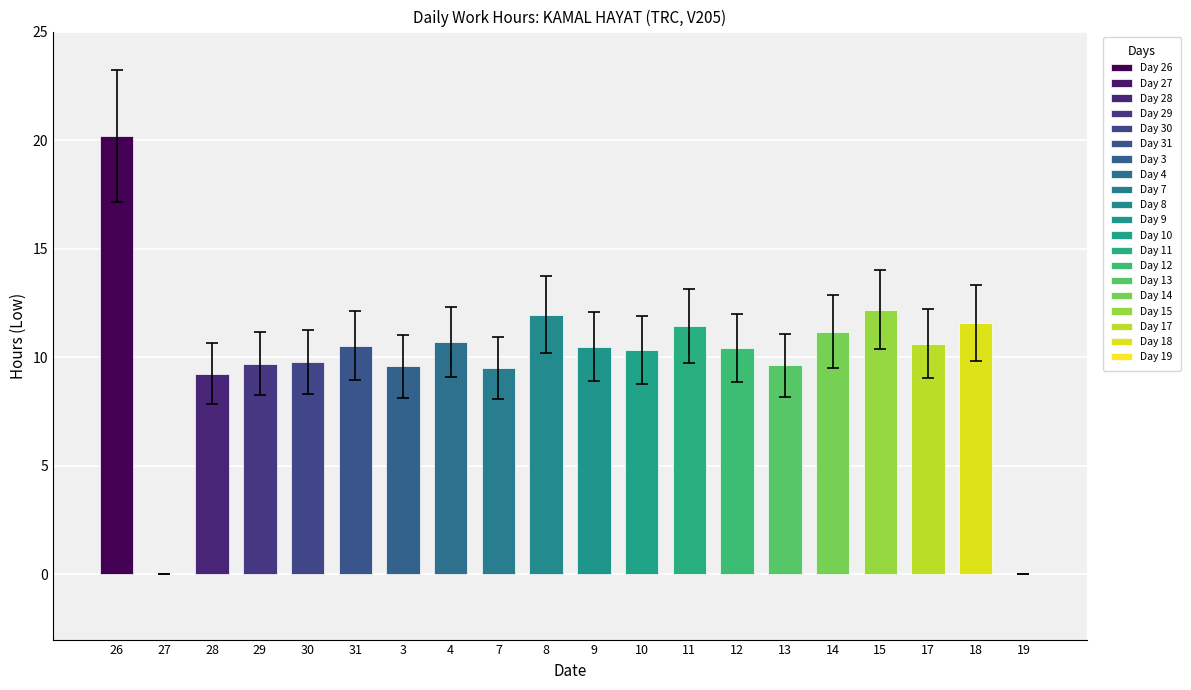

True or false: the data shows 30.2 at 26.

False